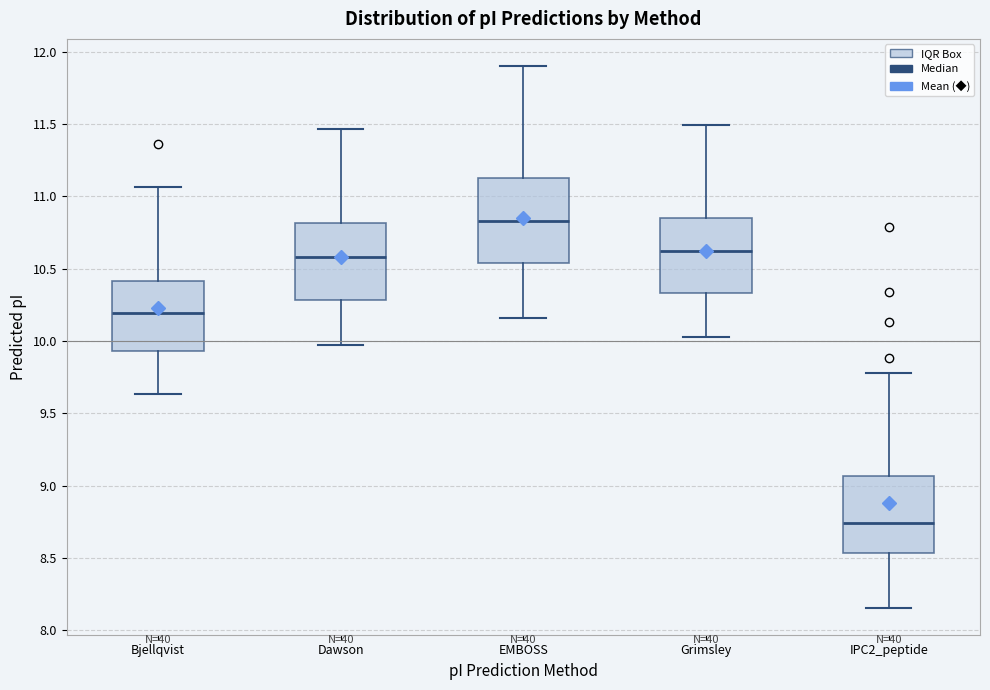

Where is the lower edge of the box for Dawson on the y-axis? The values are not printed on the chart, so give them approximately, as read against the axis.

10.30